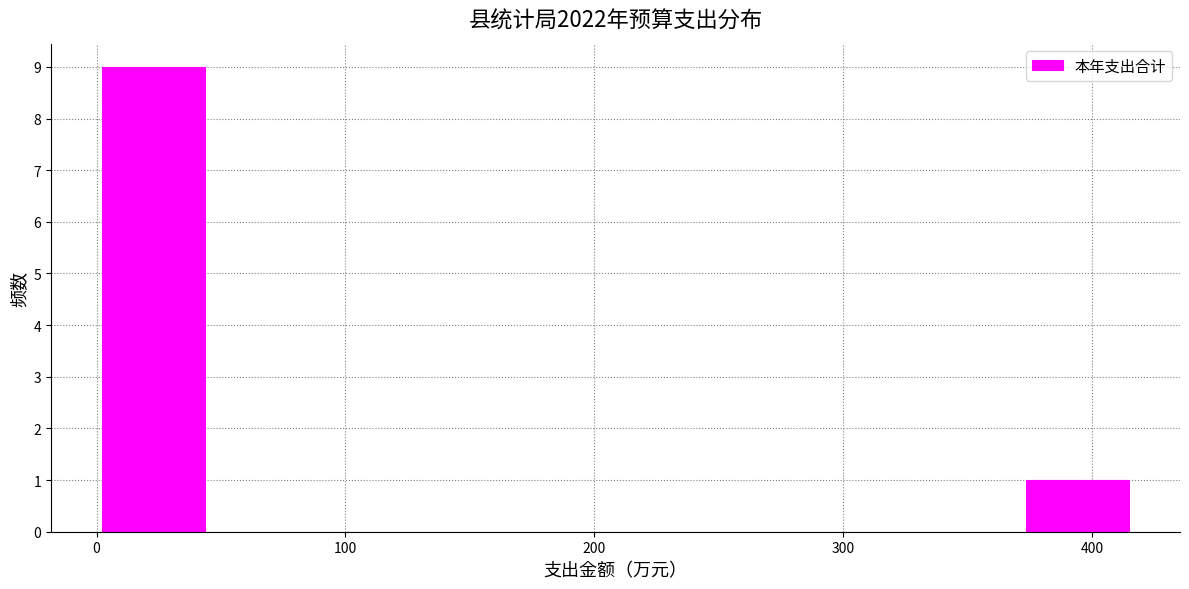

Reading left to right, list every bar in this chart as the range it spans on the x-axis followed by its height. Neither the bar edges nor the heights are printed on the chart, so give them approximately, as read against the axes.

0 to 40: 9
40 to 80: 0
80 to 130: 0
130 to 170: 0
170 to 210: 0
210 to 250: 0
250 to 290: 0
290 to 330: 0
330 to 370: 0
370 to 410: 1